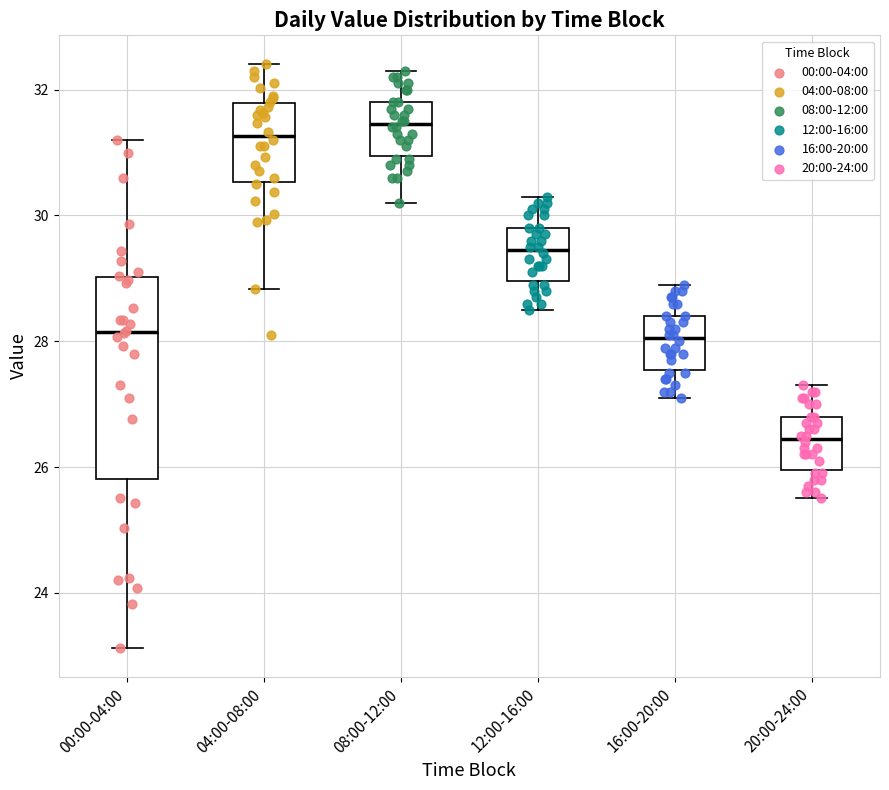

Comparing the boxes themselves (not the whiskers), which one is the tallest?

00:00-04:00